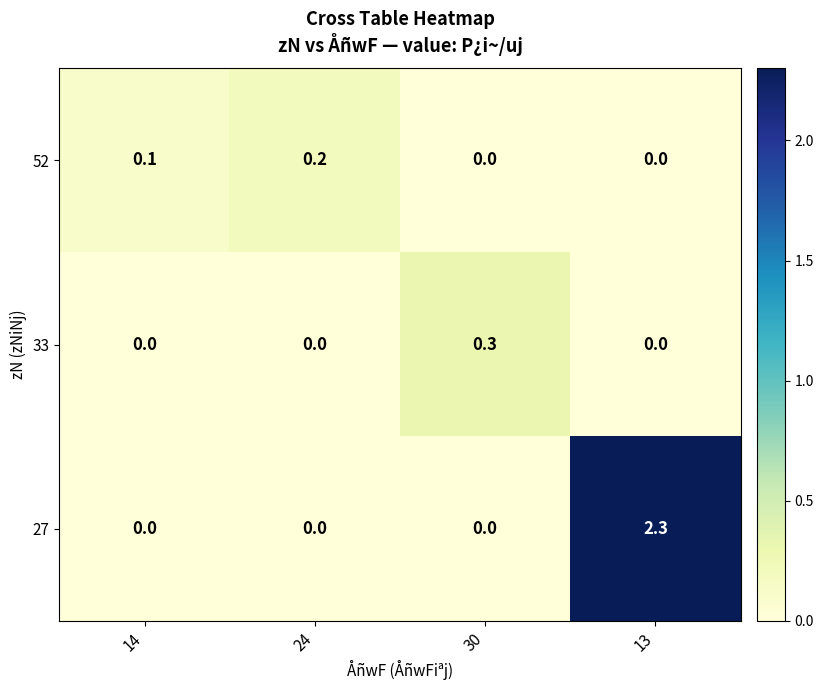

Which series changed the most between 14 and 30?

33